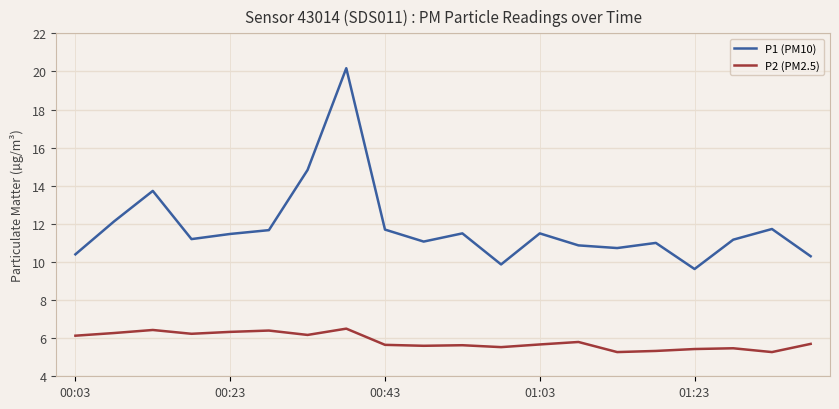

What is the difference between the maximum and minimum values in the P1 (PM10) series?

10.5